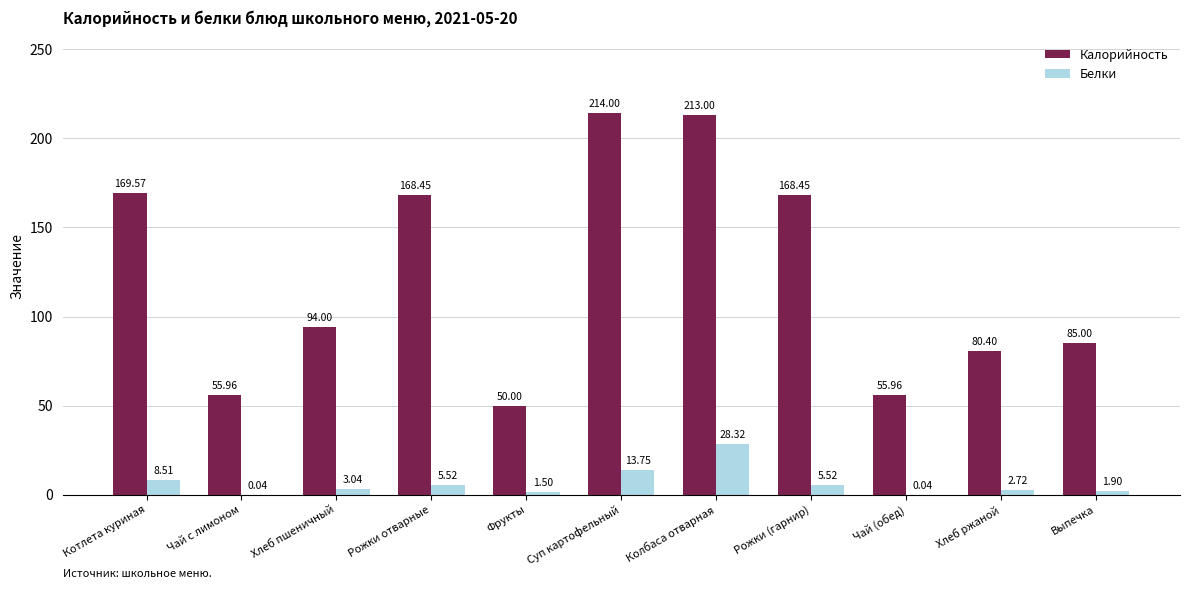

What is the average value of the Белки series?

6.4